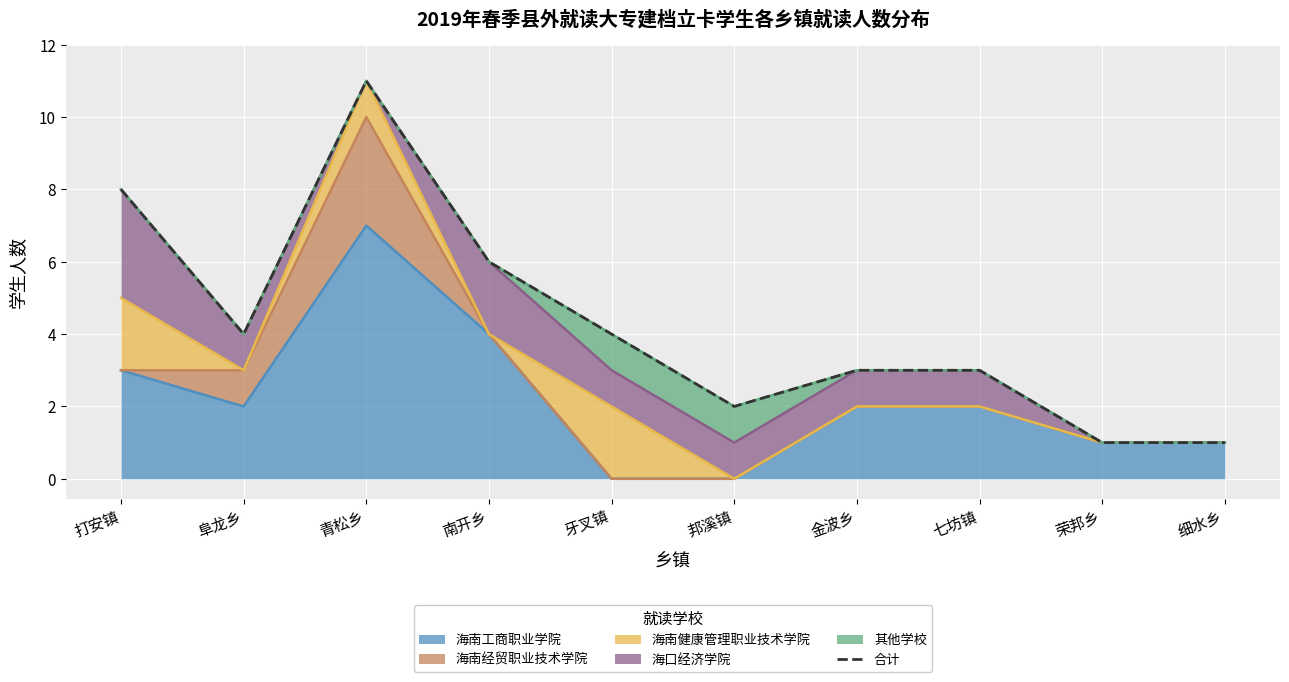

What is the value of the 3rd point from the left?

11